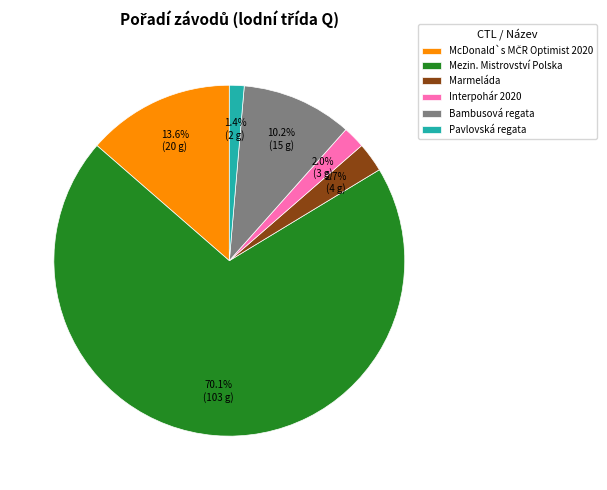

To the nearest percent, what is the average slice percentage?

17%